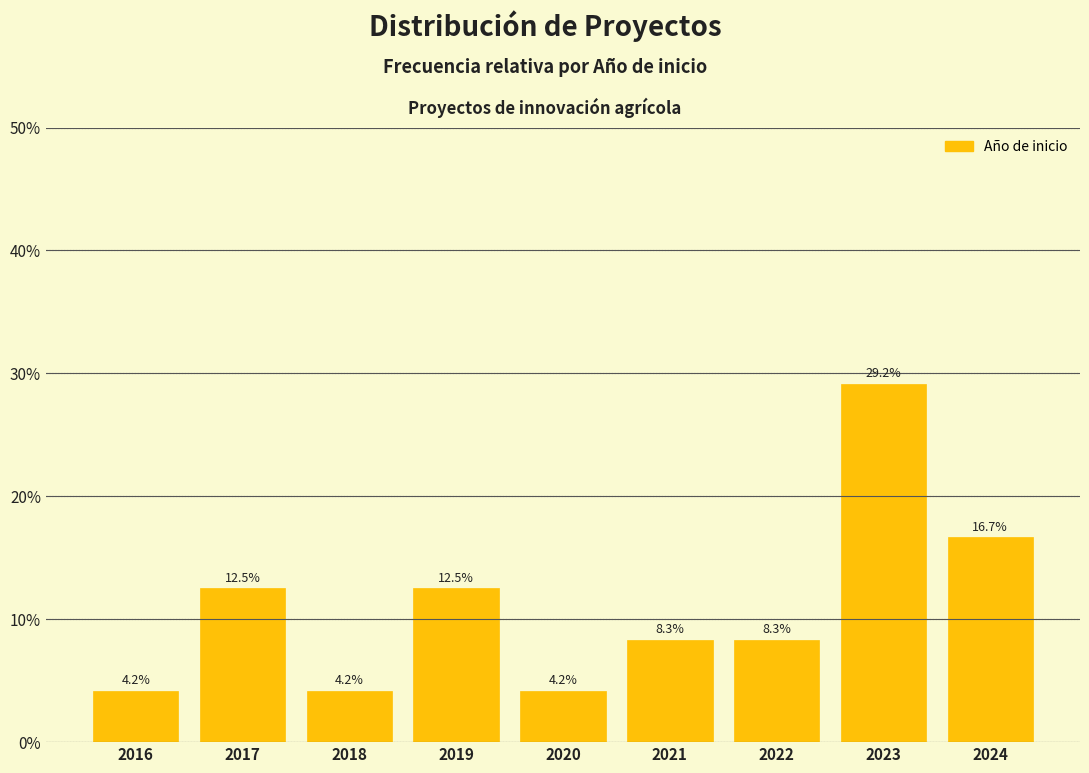

Reading right to left, extract all data points from this chart.

16.7	29.2	8.3	8.3	4.2	12.5	4.2	12.5	4.2